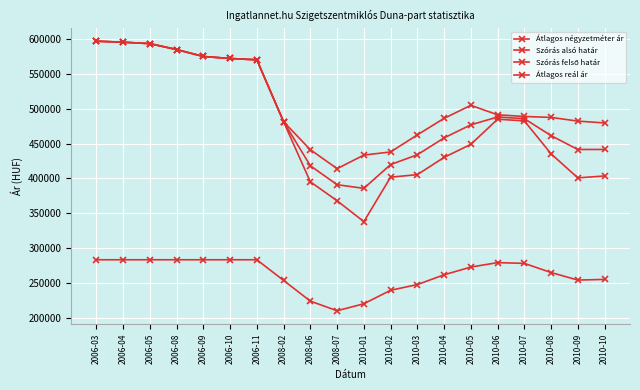

How many series are shown in this chart?

4